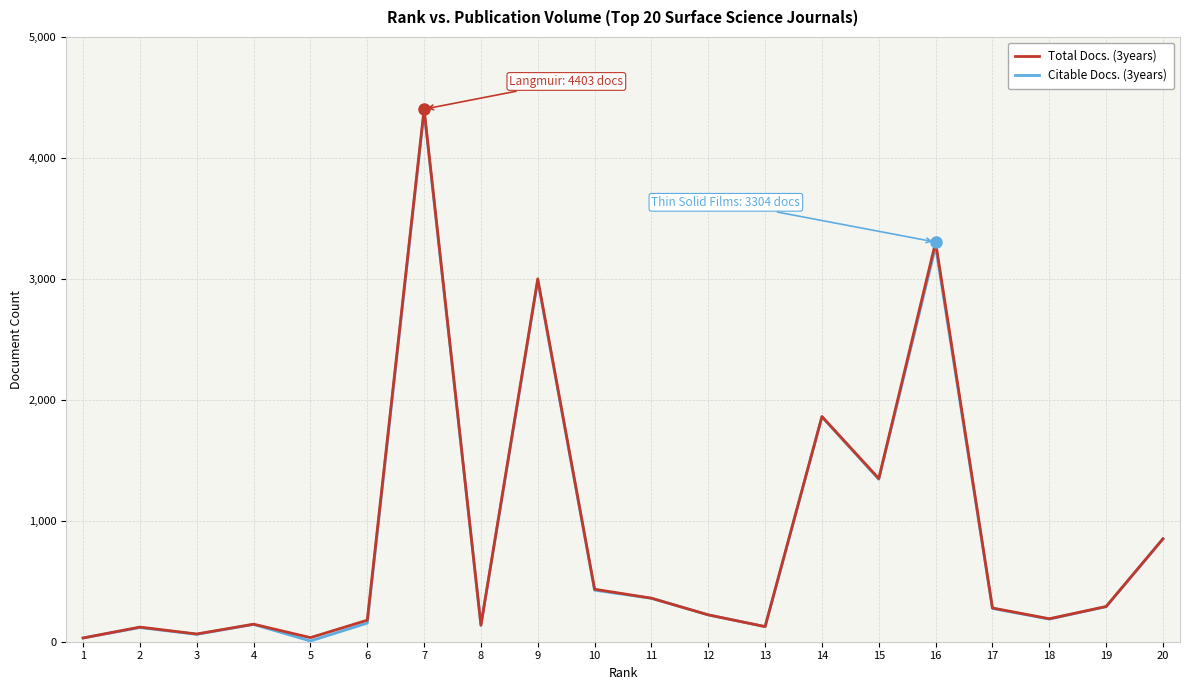

What is the lowest value of the Total Docs. (3years) series?

31